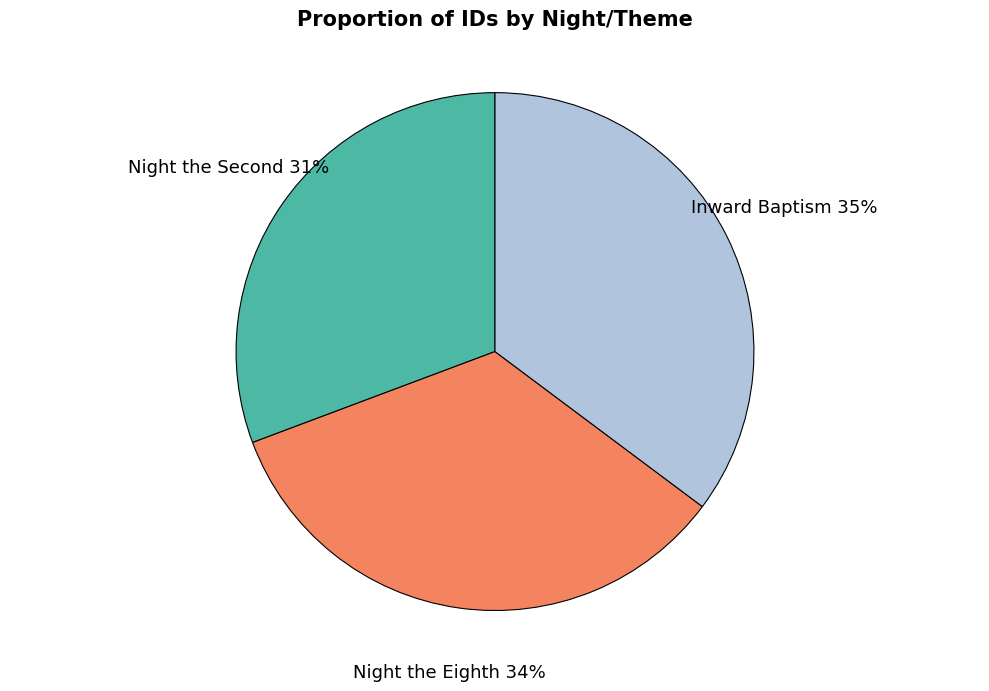

To the nearest percent, what is the average slice percentage?

33%